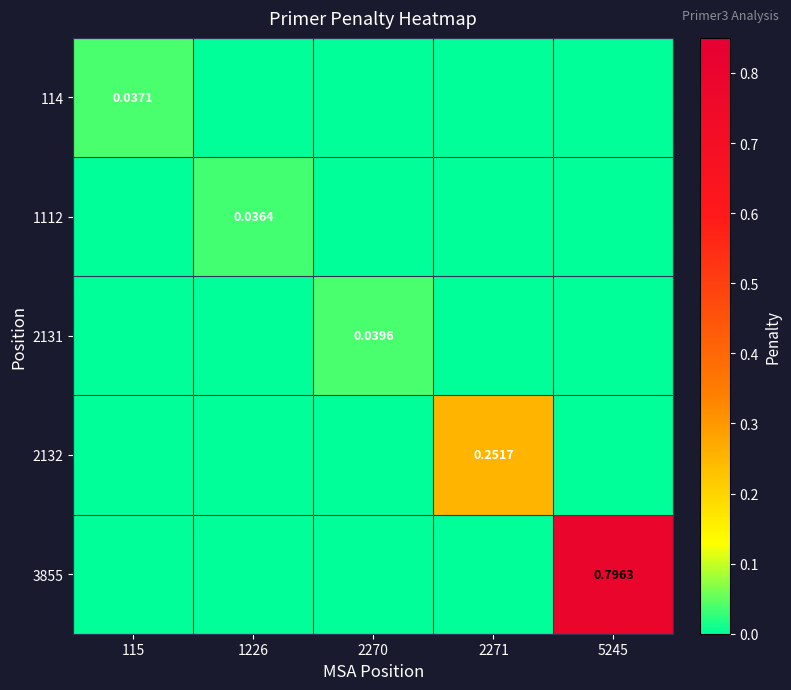

Which series has the widest spread of values?

3855